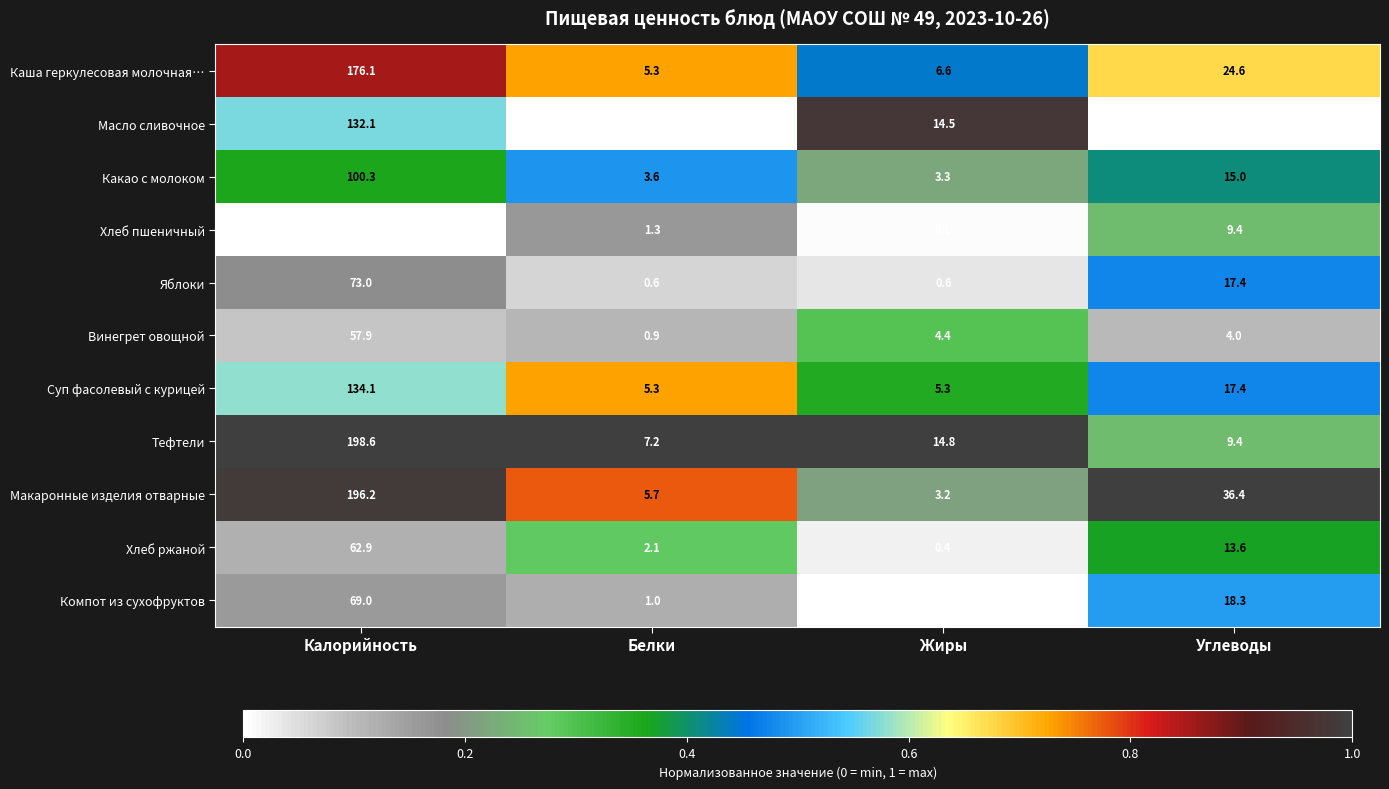

What is the minimum value for Суп фасолевый с курицей?

5.3